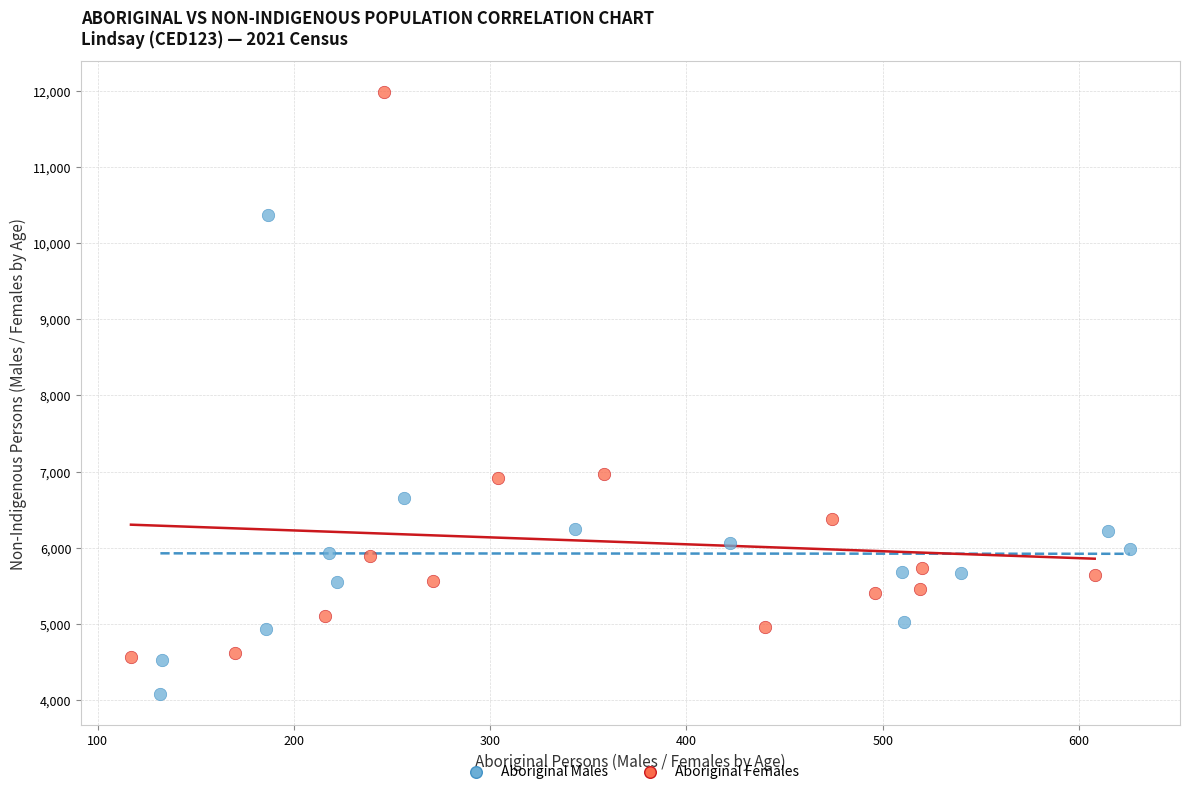

Which series contains the lowest Y value?

Aboriginal Males